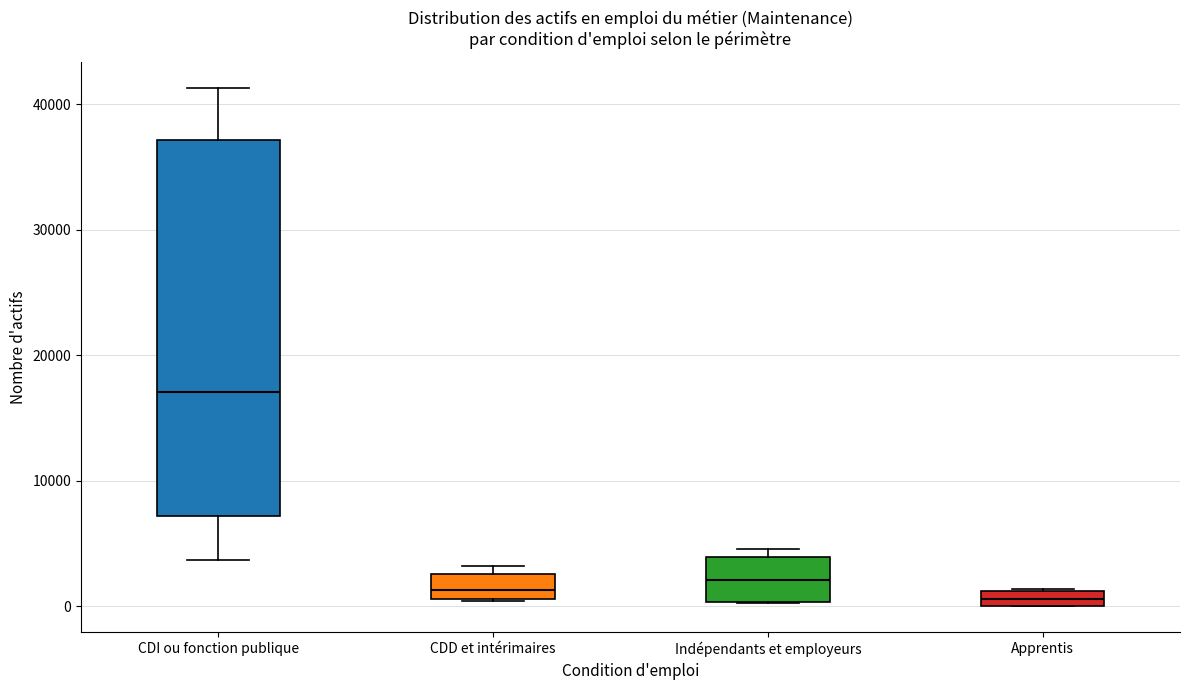

Where is the lower edge of the box for Apprentis on the y-axis? The values are not printed on the chart, so give them approximately, as read against the axis.

0